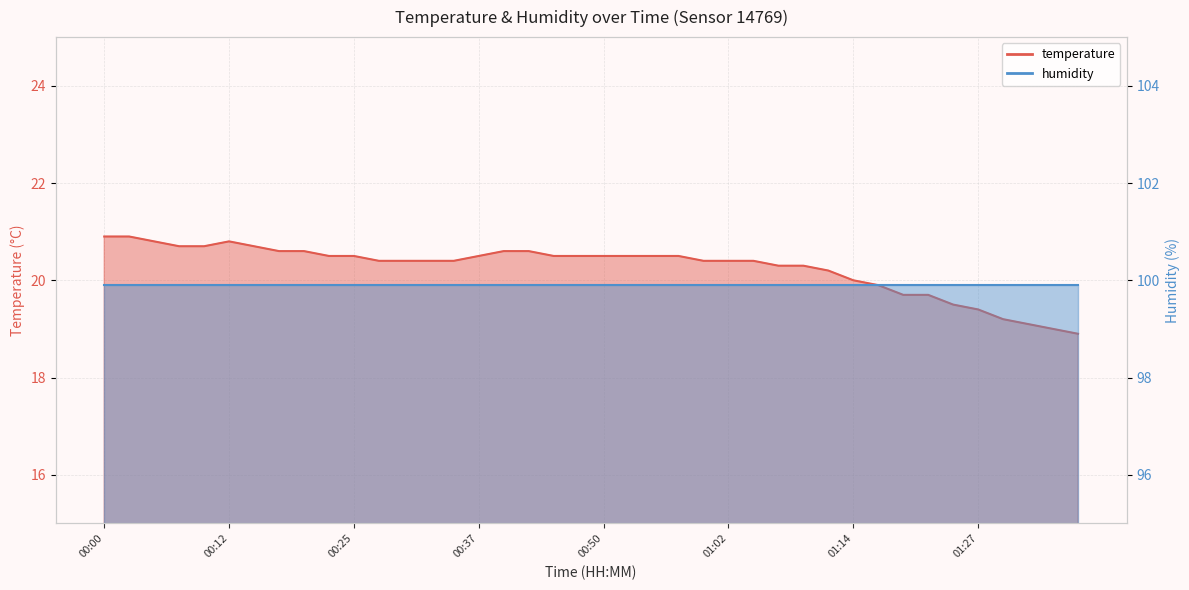

What is the maximum value shown in the chart?

20.9